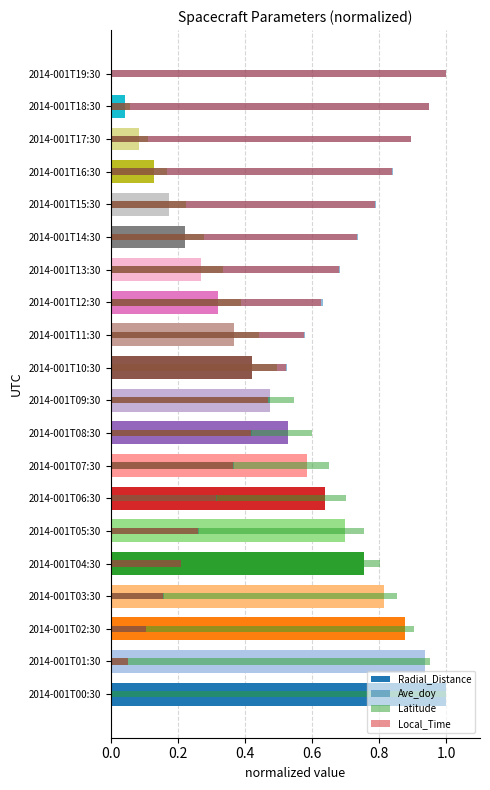

Which series has the widest spread of values?

Radial_Distance